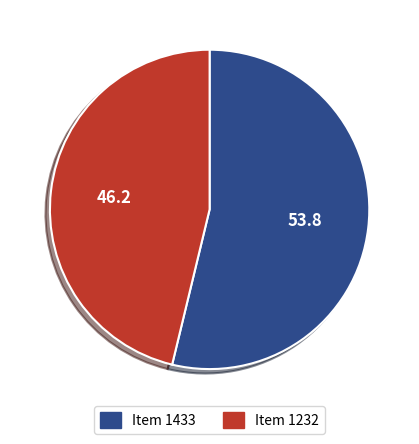

The Item 1433 slice represents 59% of the pie. True or false?

False